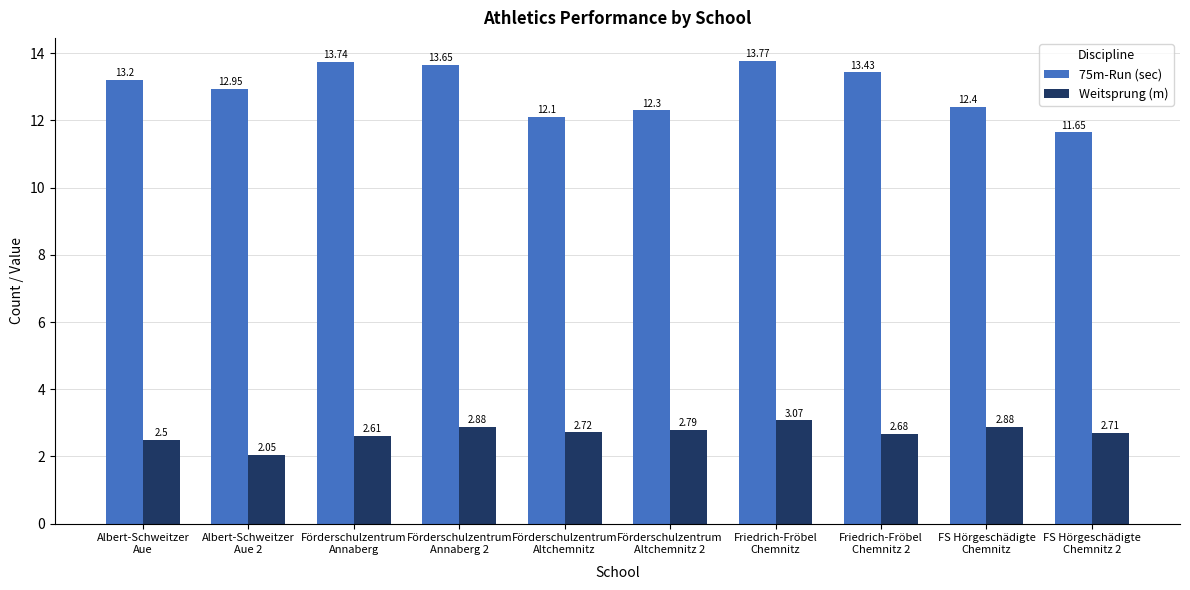

At how many categories does at least one series exceed 11?

10